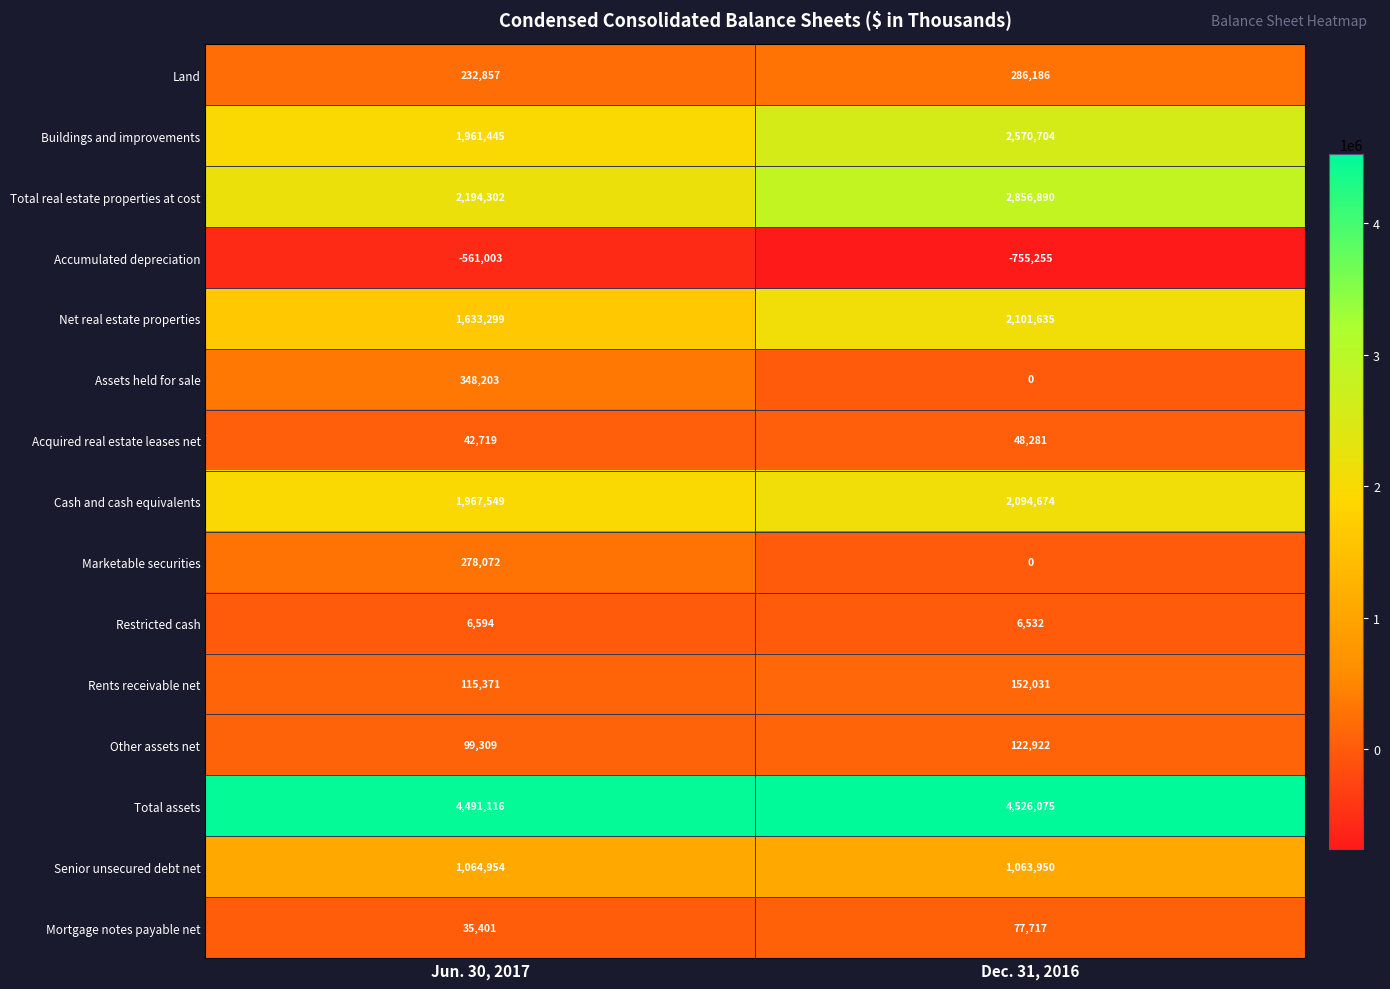

At Jun. 30, 2017, list the series in order from largest to smallest.

Total assets, Total real estate properties at cost, Cash and cash equivalents, Buildings and improvements, Net real estate properties, Senior unsecured debt net, Assets held for sale, Marketable securities, Land, Rents receivable net, Other assets net, Acquired real estate leases net, Mortgage notes payable net, Restricted cash, Accumulated depreciation